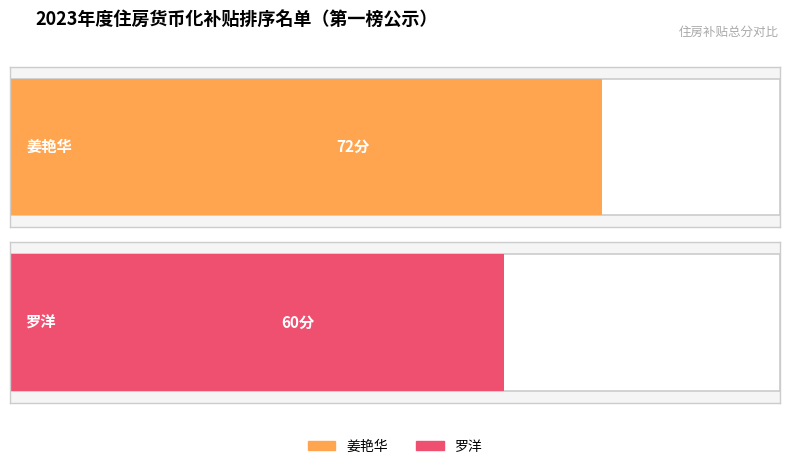

At which label is the value closest to 66?

姜艳华